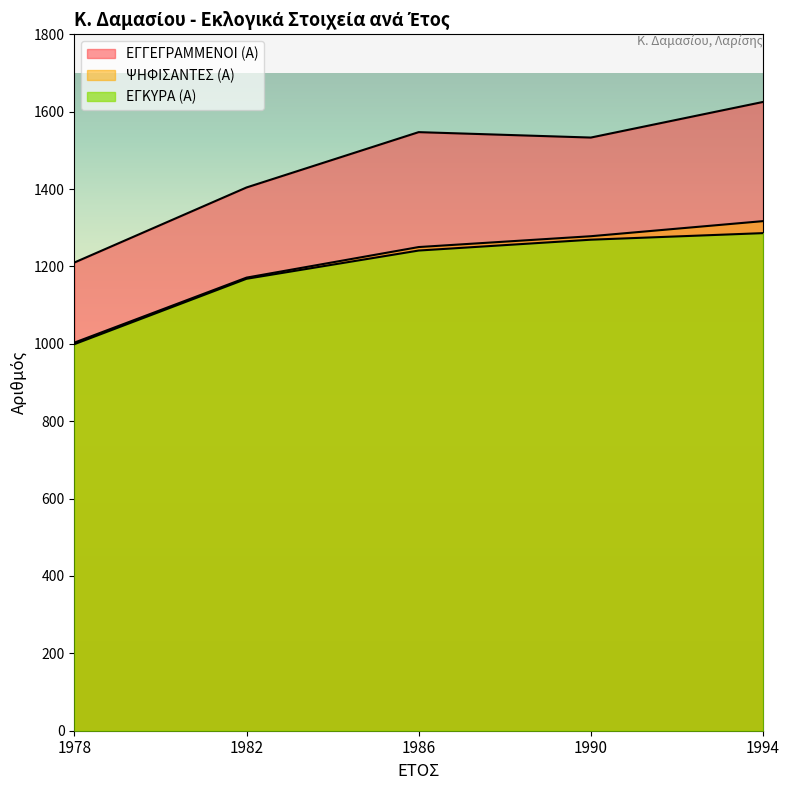

What is the approximate value of ΨΗΦΙΣΑΝΤΕΣ (Α) at 1982, to the nearest 10?

1170